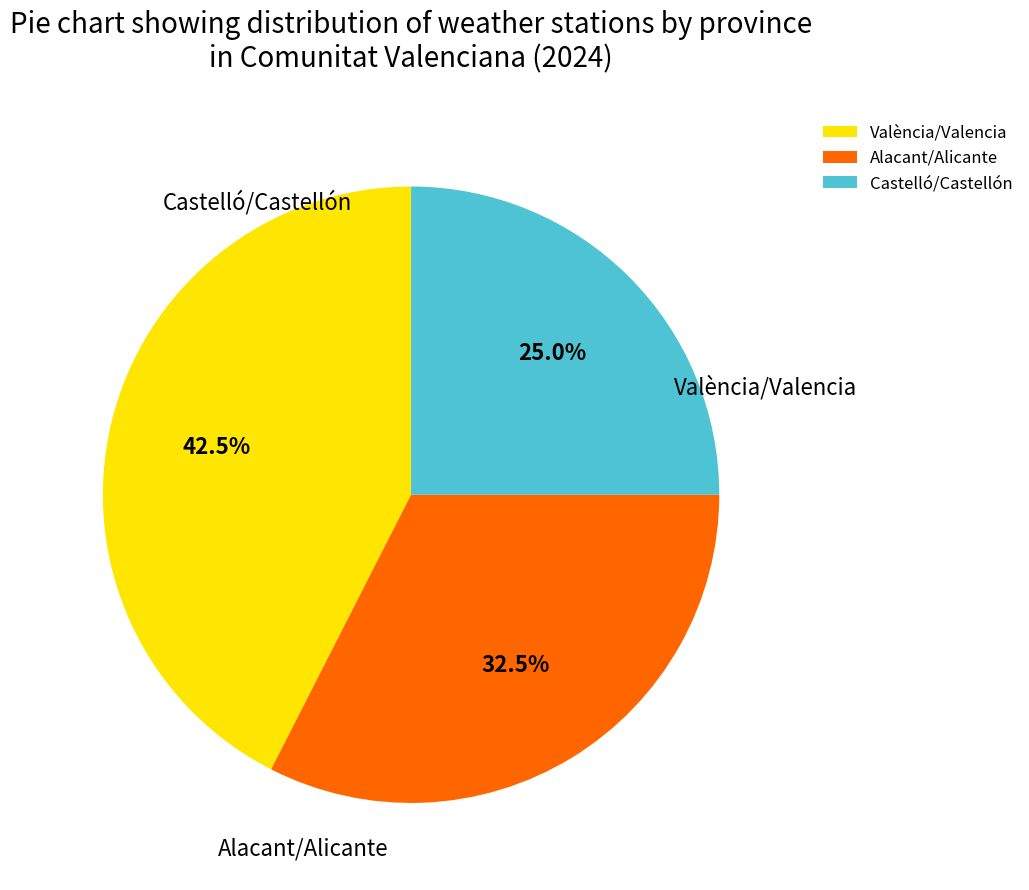

To the nearest percent, what is the average slice percentage?

33%